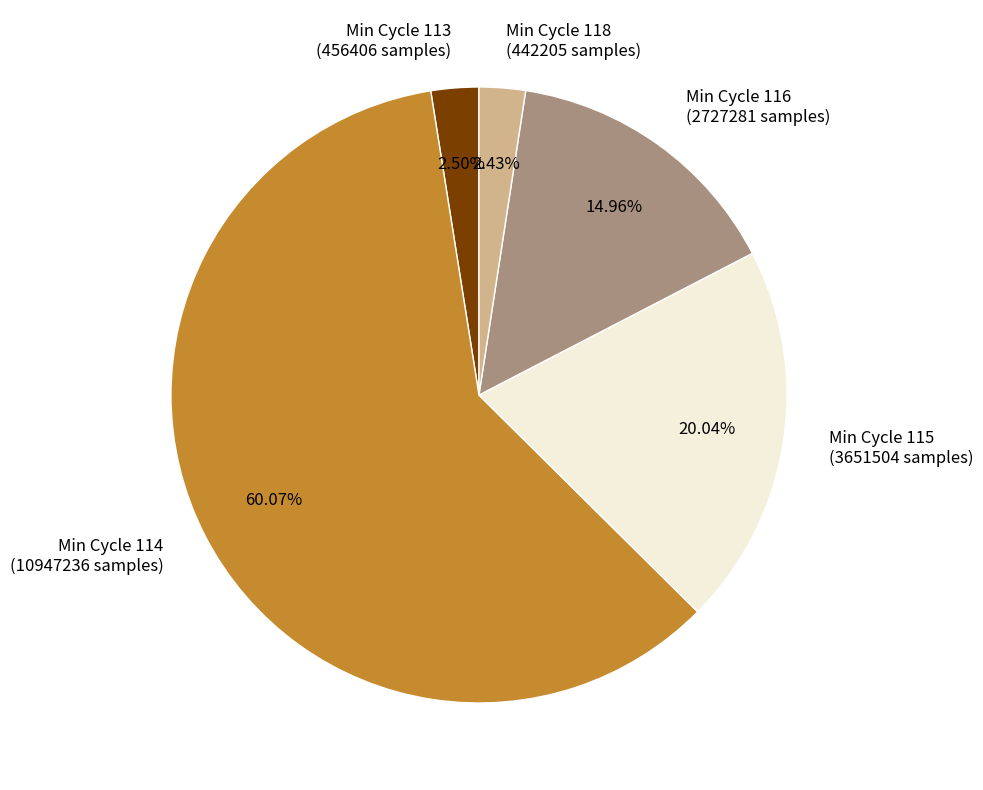

How many segments does this pie chart have?

5